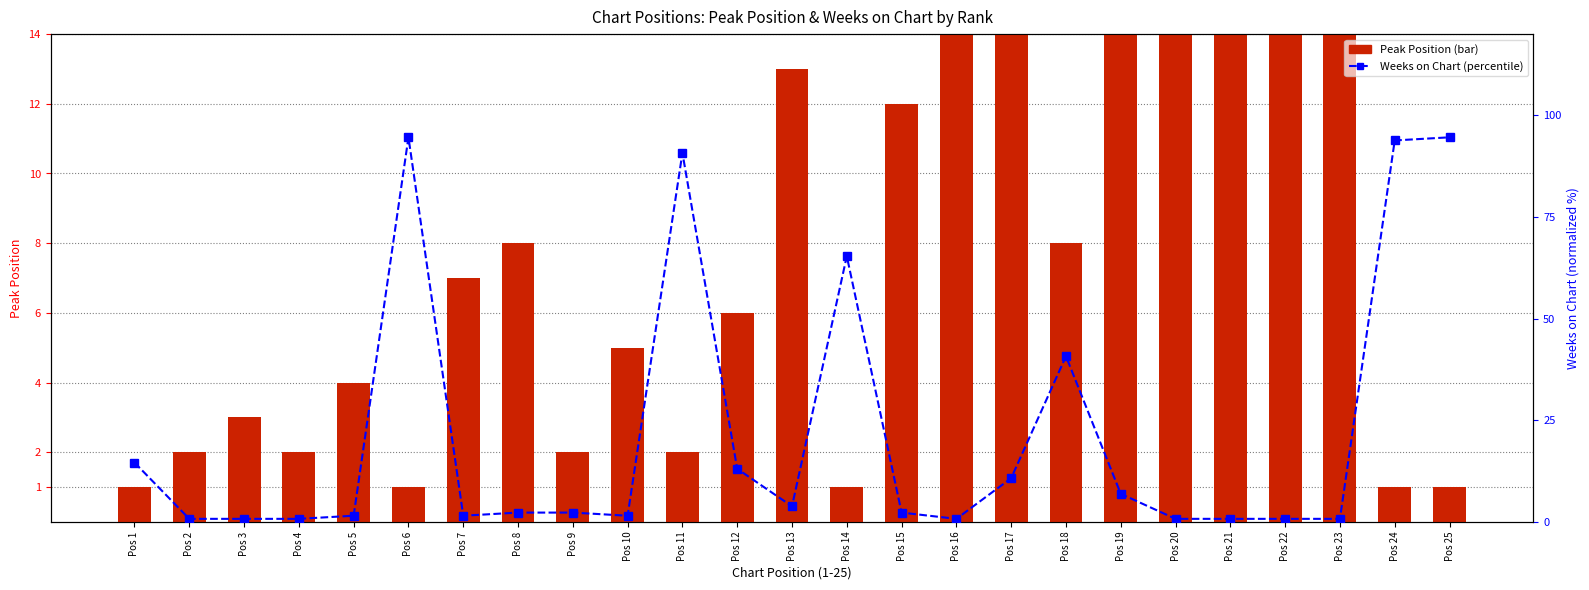

True or false: Weeks on Chart (percentile) has a value of 0.8 at Pos 3.

True